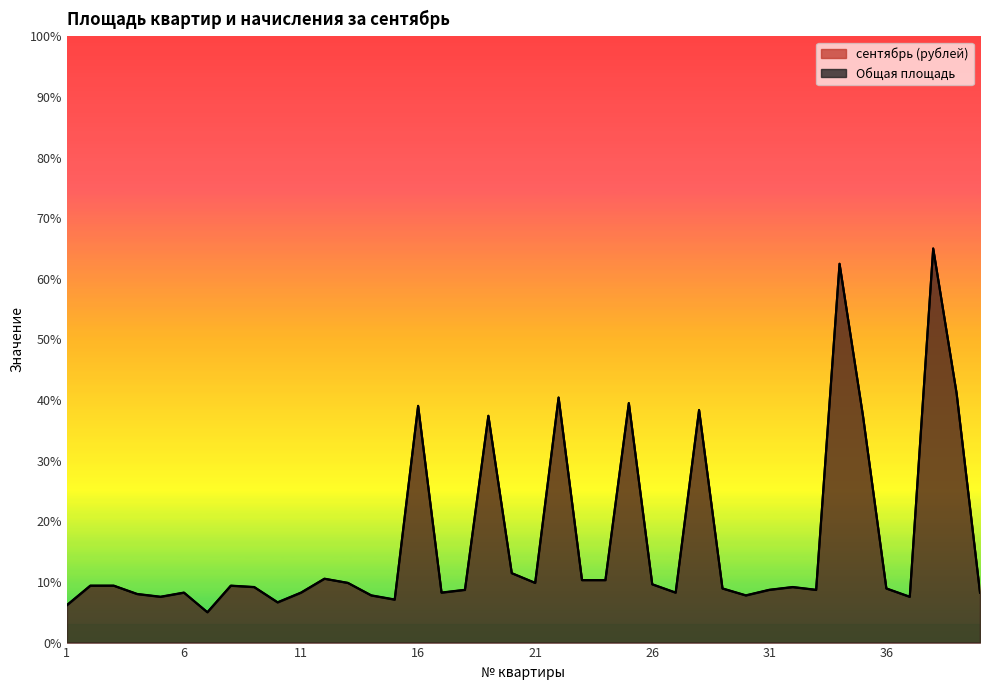

What is the value of the Общая площадь point at the 13th from the left?

9.8